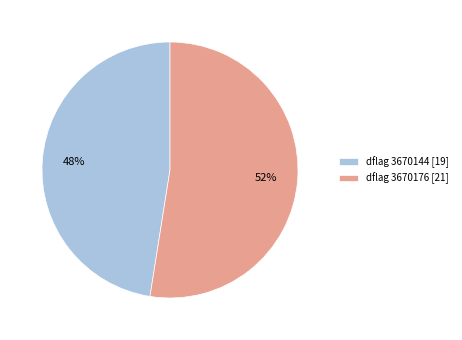

Which category has the smallest portion of the pie?

dflag 3670144 [19]